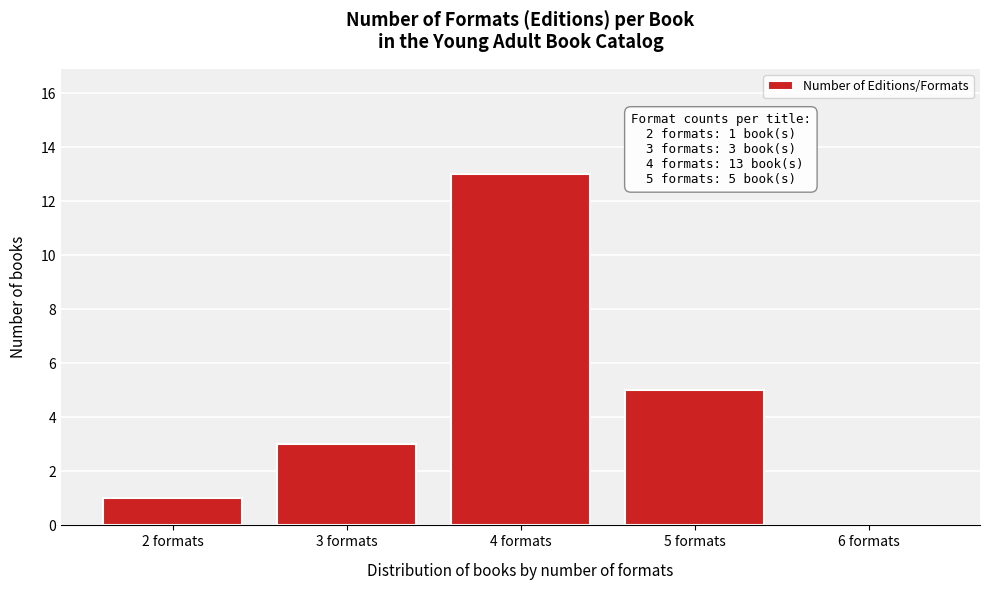

Which range on the x-axis has the tallest bar?

3.5 to 4.5